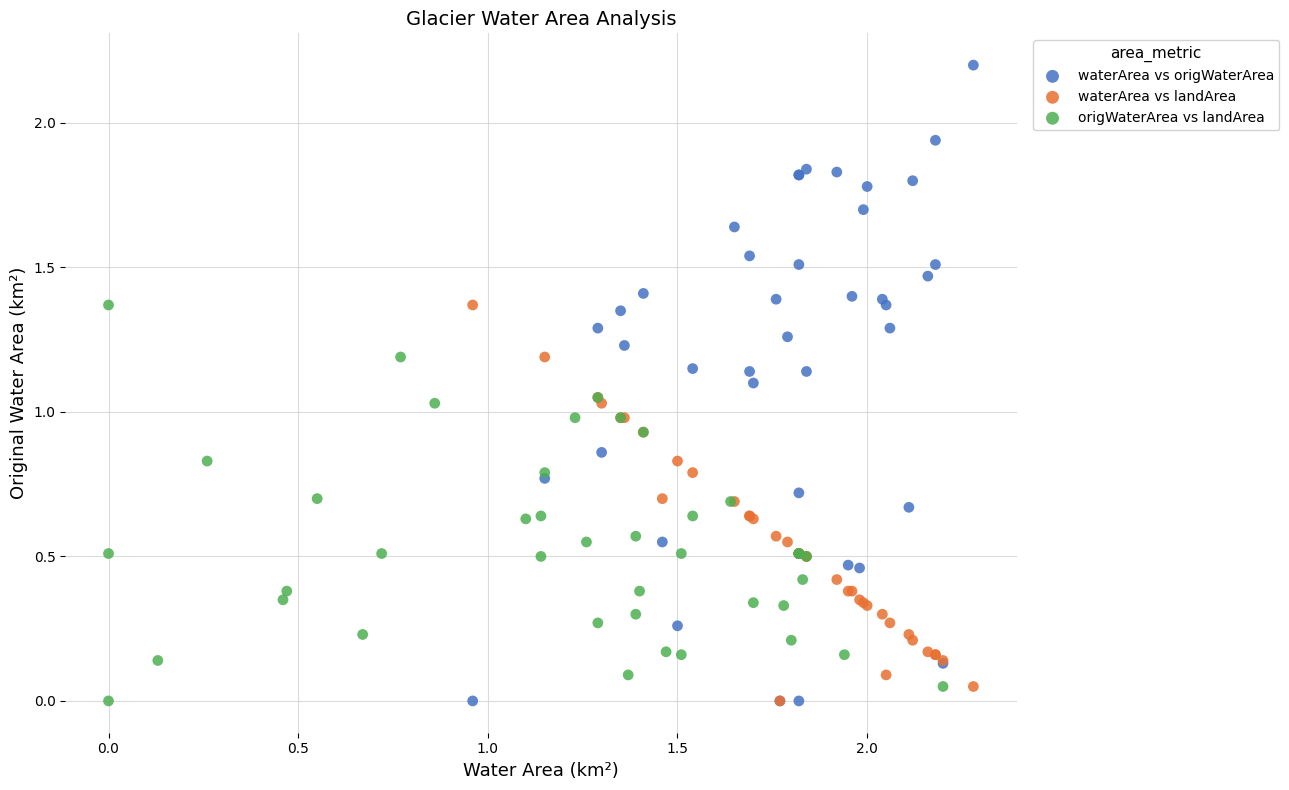

Which series reaches the maximum Y coordinate?

waterArea vs origWaterArea